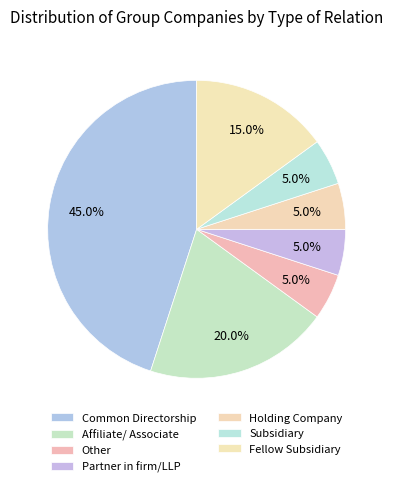

To the nearest percent, what is the difference between the Subsidiary and Affiliate/ Associate slice percentages?

15%